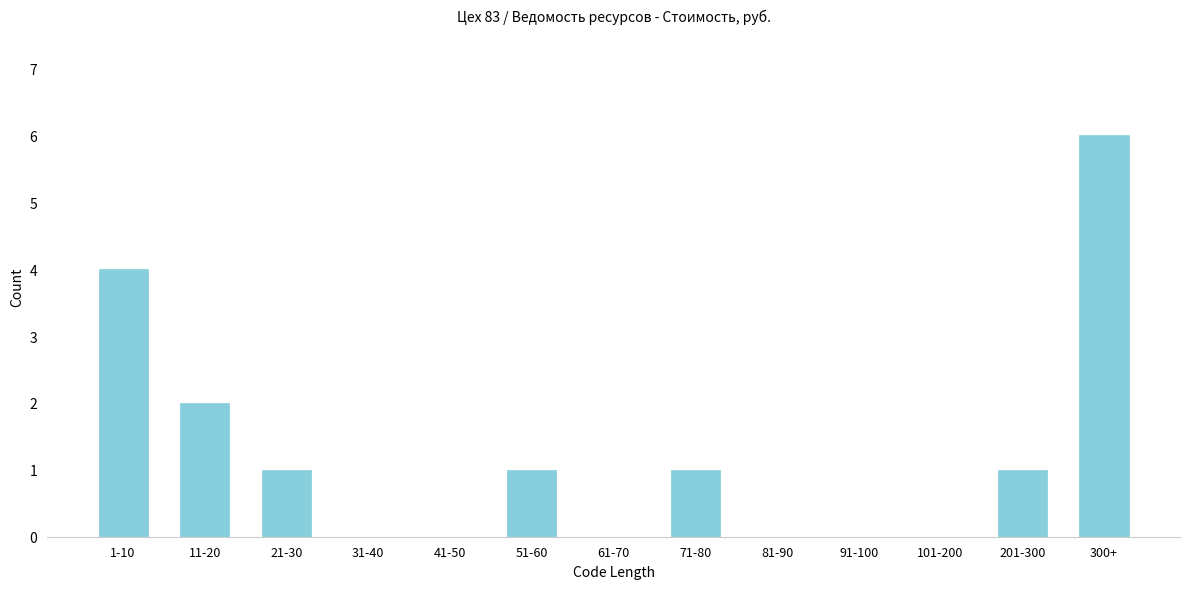

Reading left to right, what are all the values shown in this chart?

1-10=4	11-20=2	21-30=1	31-40=0	41-50=0	51-60=1	61-70=0	71-80=1	81-90=0	91-100=0	101-200=0	201-300=1	300+=6